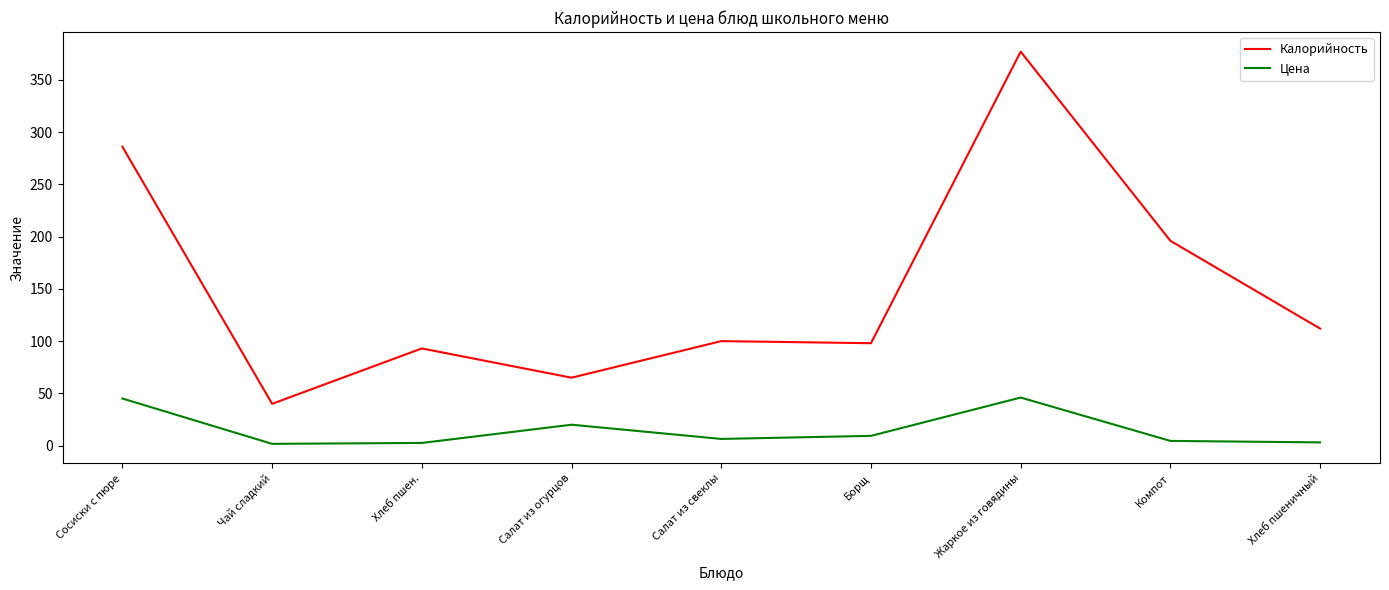

How many distinct data groups are displayed?

2